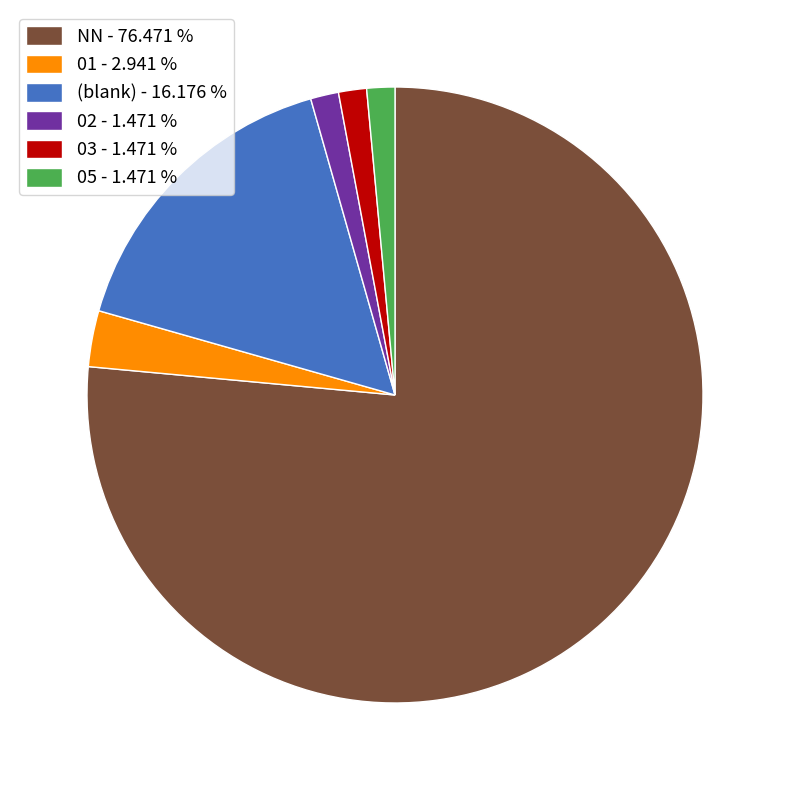

What is the largest slice in the pie chart?

NN - 76.471 %